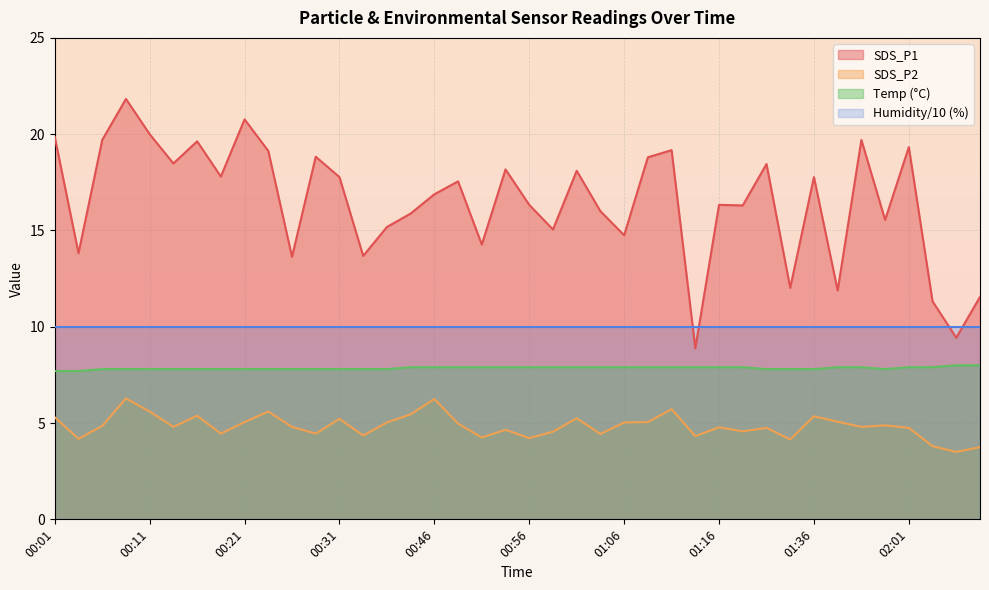

Where is the first local maximum for SDS_P1?

00:08